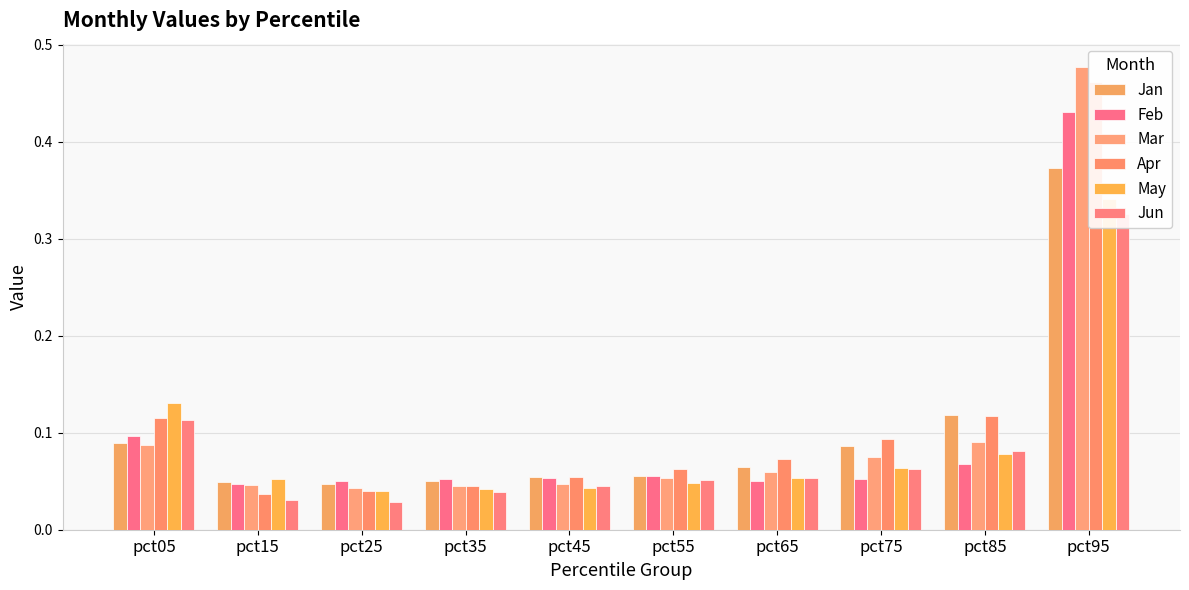

List the series in order of their peak value, lowest first.

Jun, May, Jan, Feb, Apr, Mar